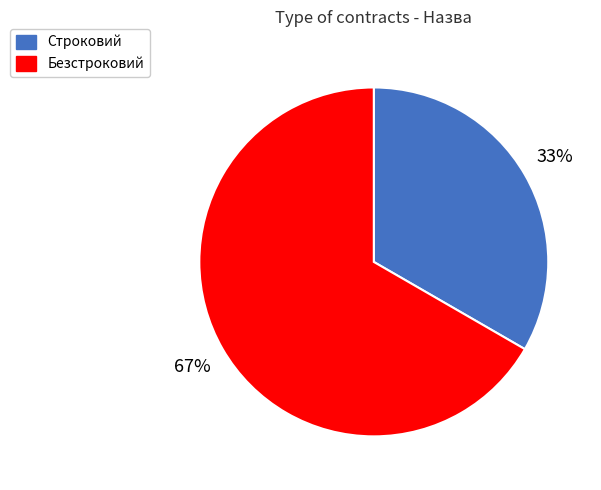

Rank the categories by value from lowest to highest.

Строковий, Безстроковий